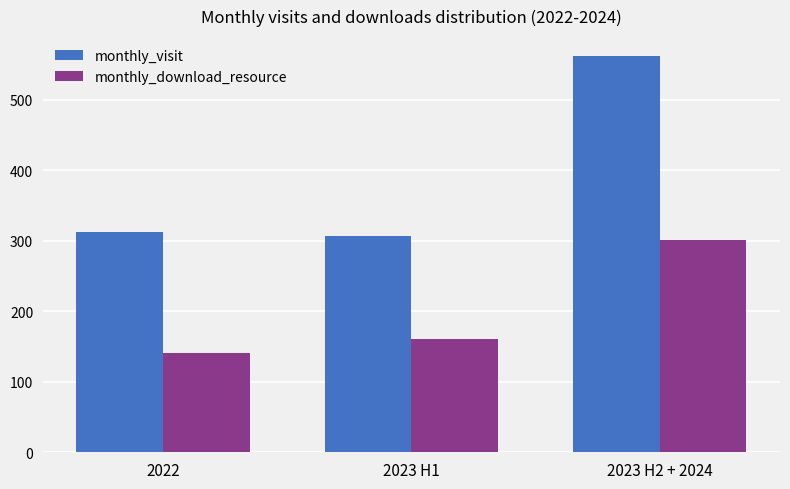

What is the label of the 3rd bar from the right?

2022